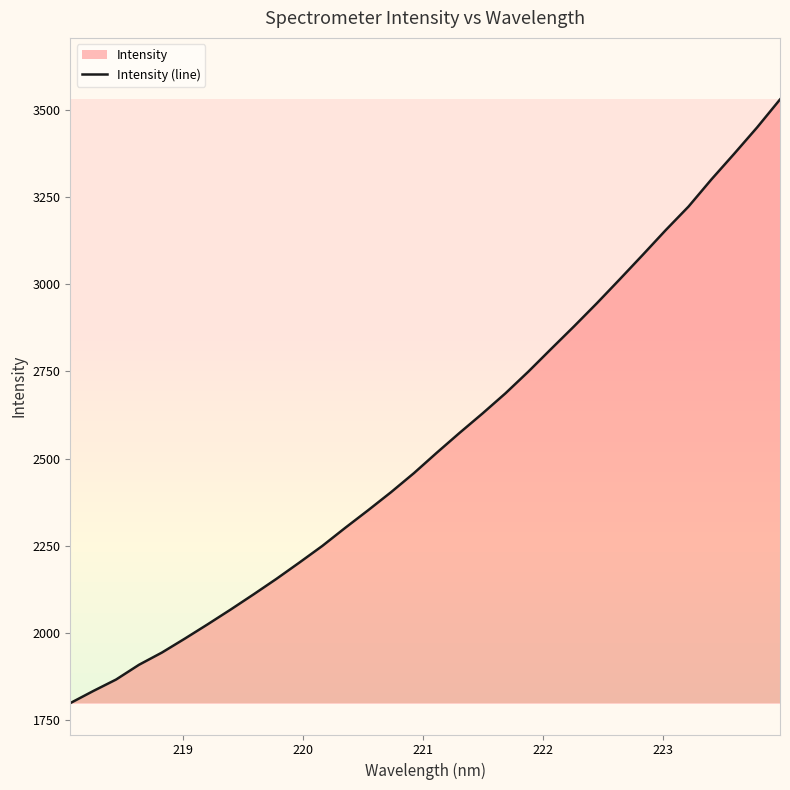

What is the minimum value shown in the chart?

1799.1